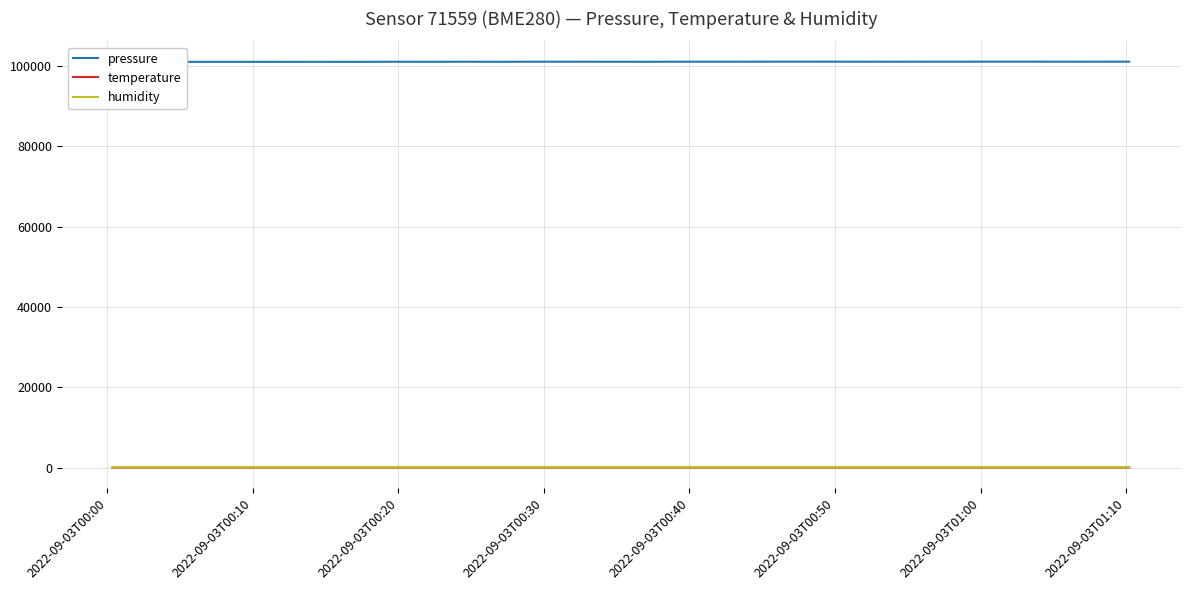

True or false: pressure and temperature intersect in this chart.

False